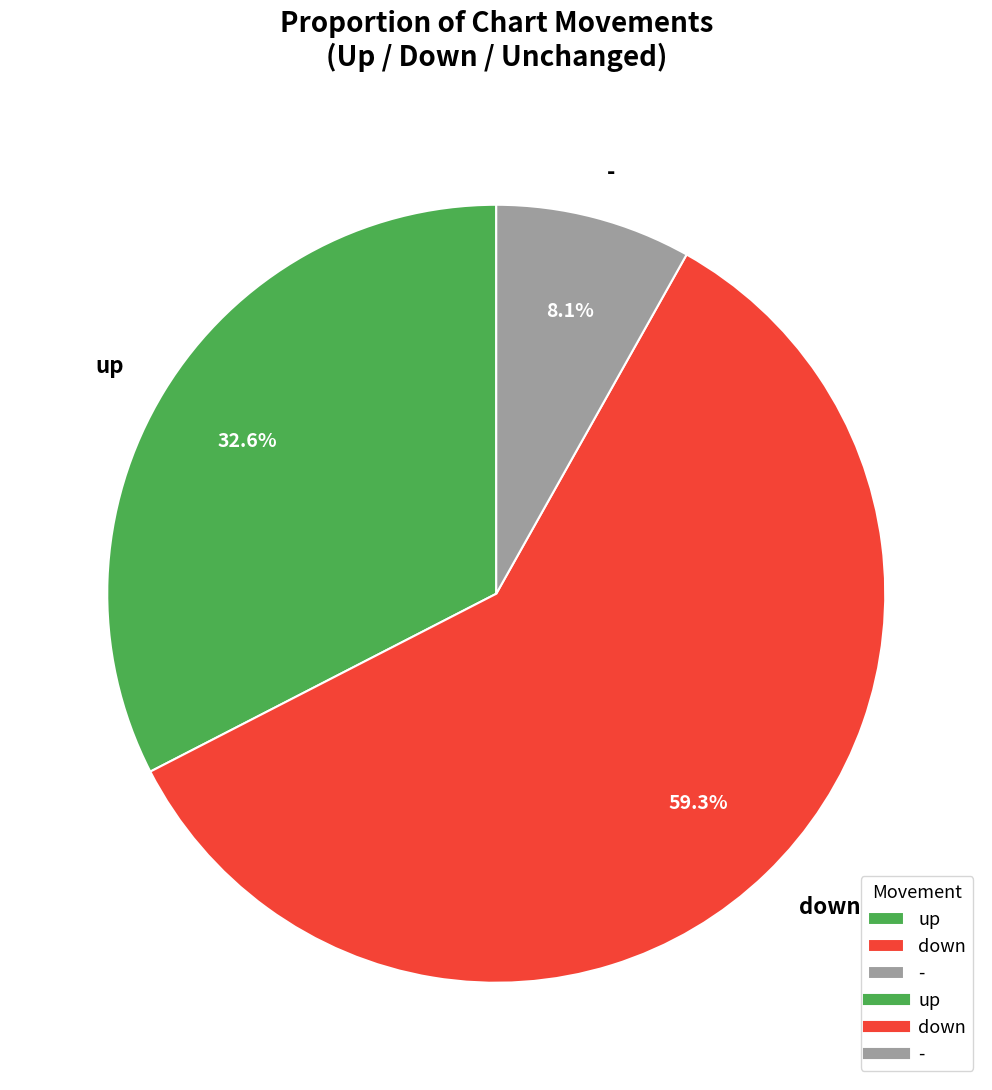

To the nearest percent, what is the difference between the down and up slice percentages?

27%